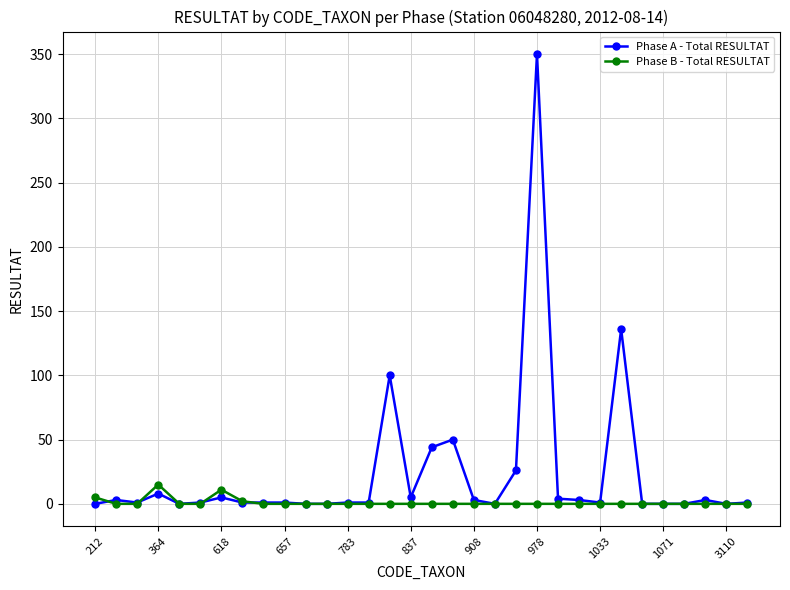

What is the maximum value shown in the chart?

350